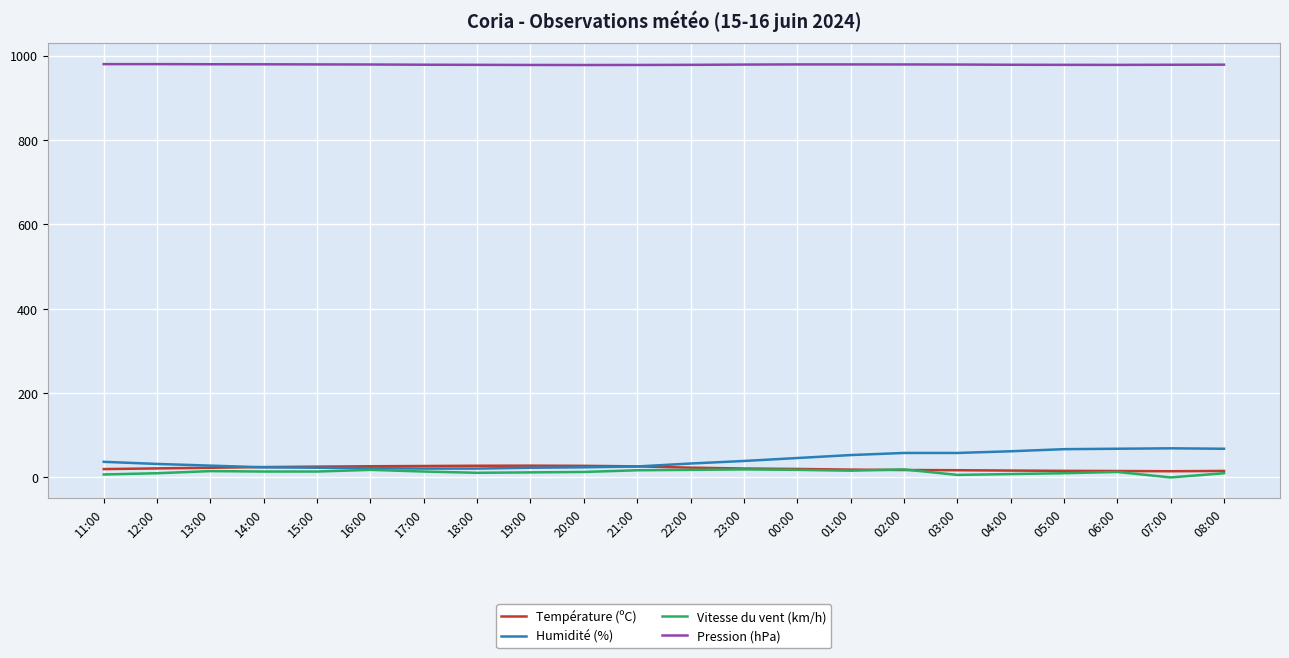

What is the sum of all Pression (hPa) values?

21525.9